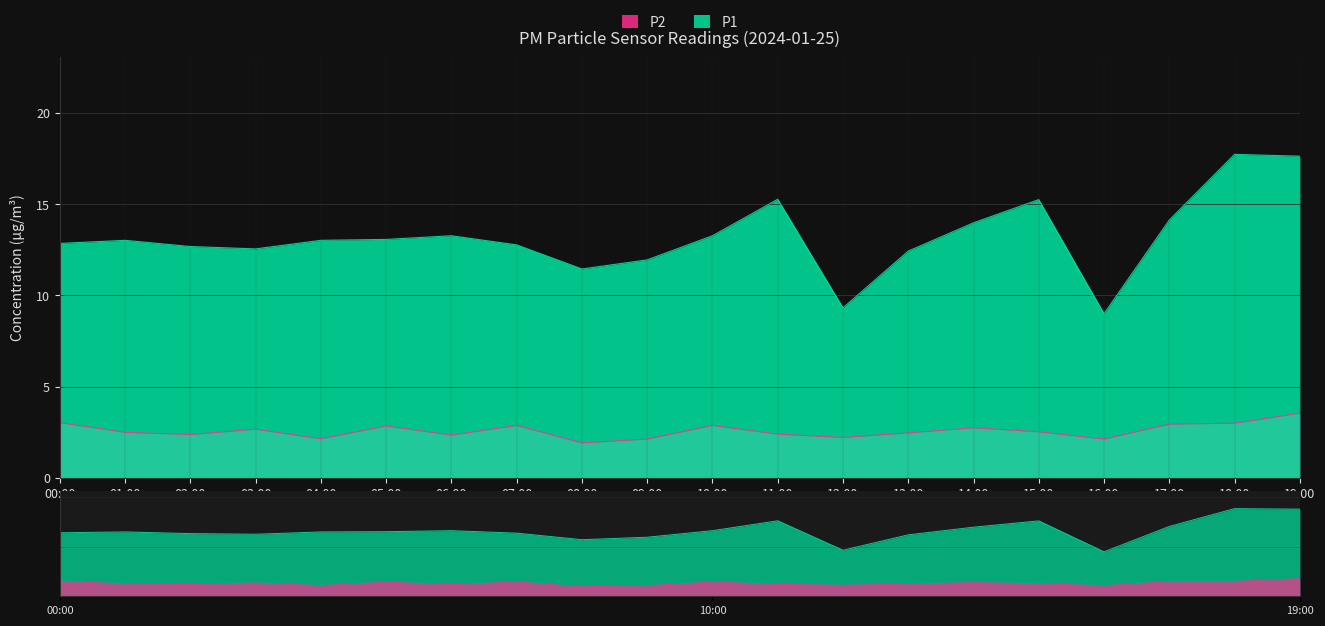

What is the difference between the highest and lowest values at 09:00?

9.8